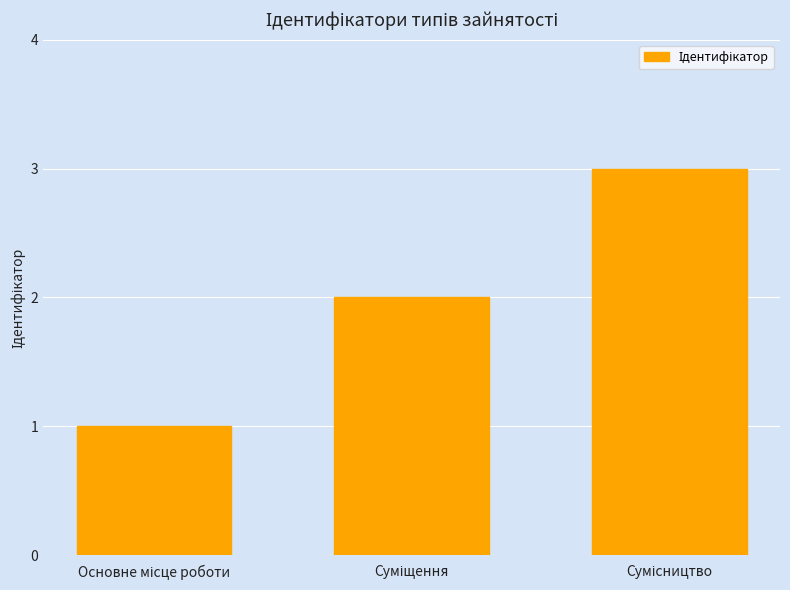

What is the sum of all values?

6